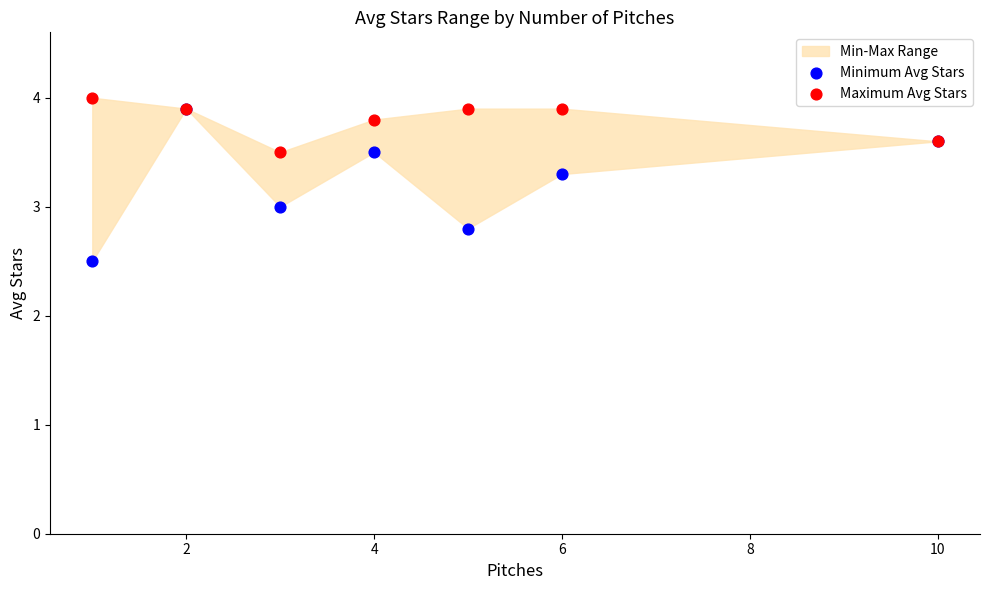

Which series contains the lowest Y value?

Minimum Avg Stars